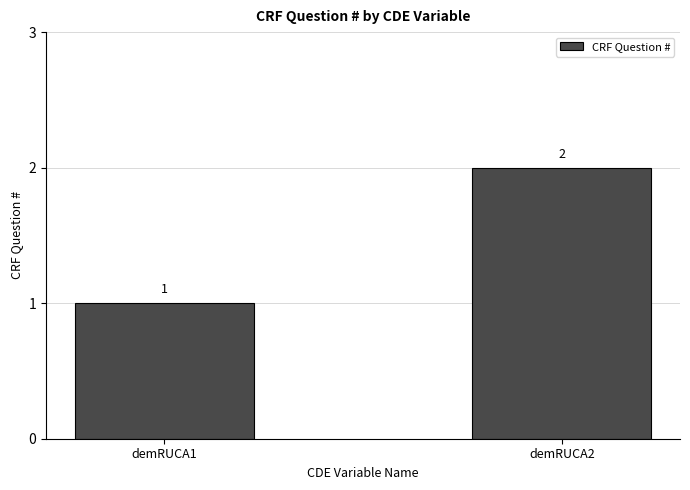

List the labels in order of value, smallest first.

demRUCA1, demRUCA2